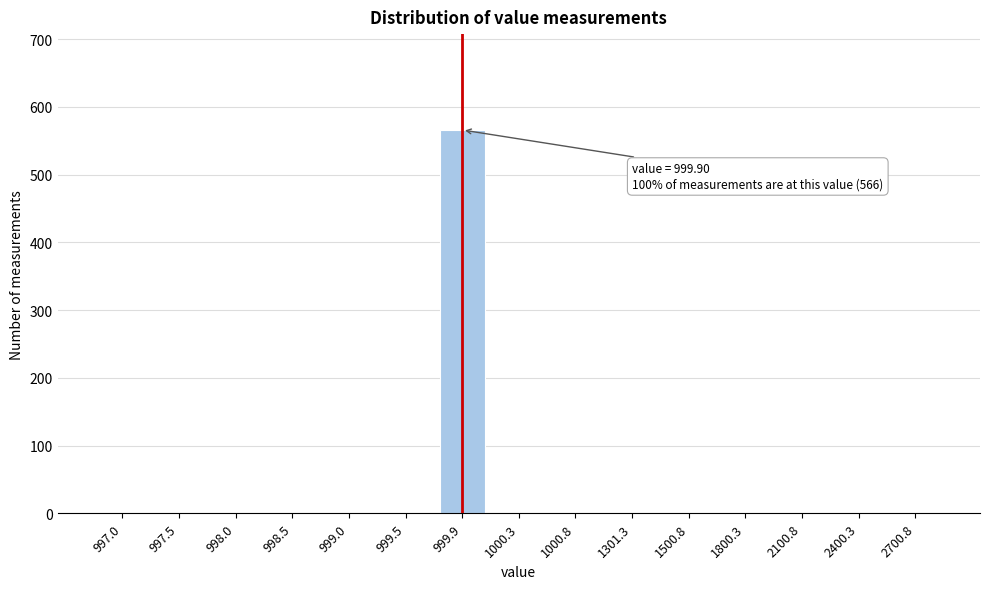

Reading left to right, what are all the values shown in this chart?

997.0=0	997.5=0	998.0=0	998.5=0	999.0=0	999.5=0	999.9=566	1000.3=0	1000.8=0	1301.3=0	1500.8=0	1800.3=0	2100.8=0	2400.3=0	2700.8=0